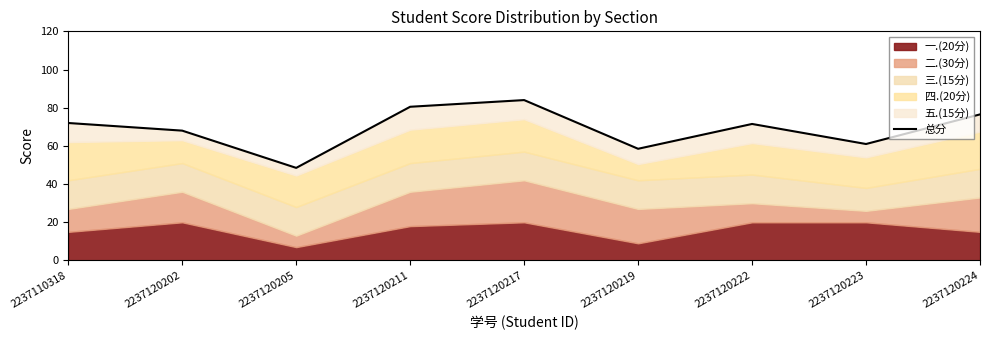

What is the value of the 1st point from the left?

72.0